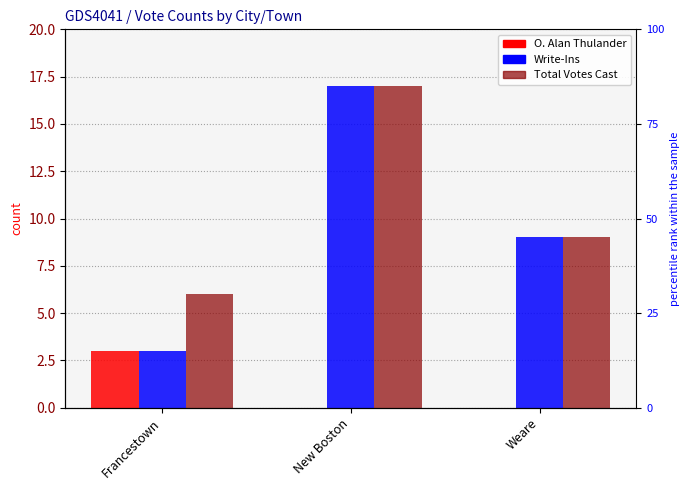

Which label corresponds to the largest value in the chart?

New Boston